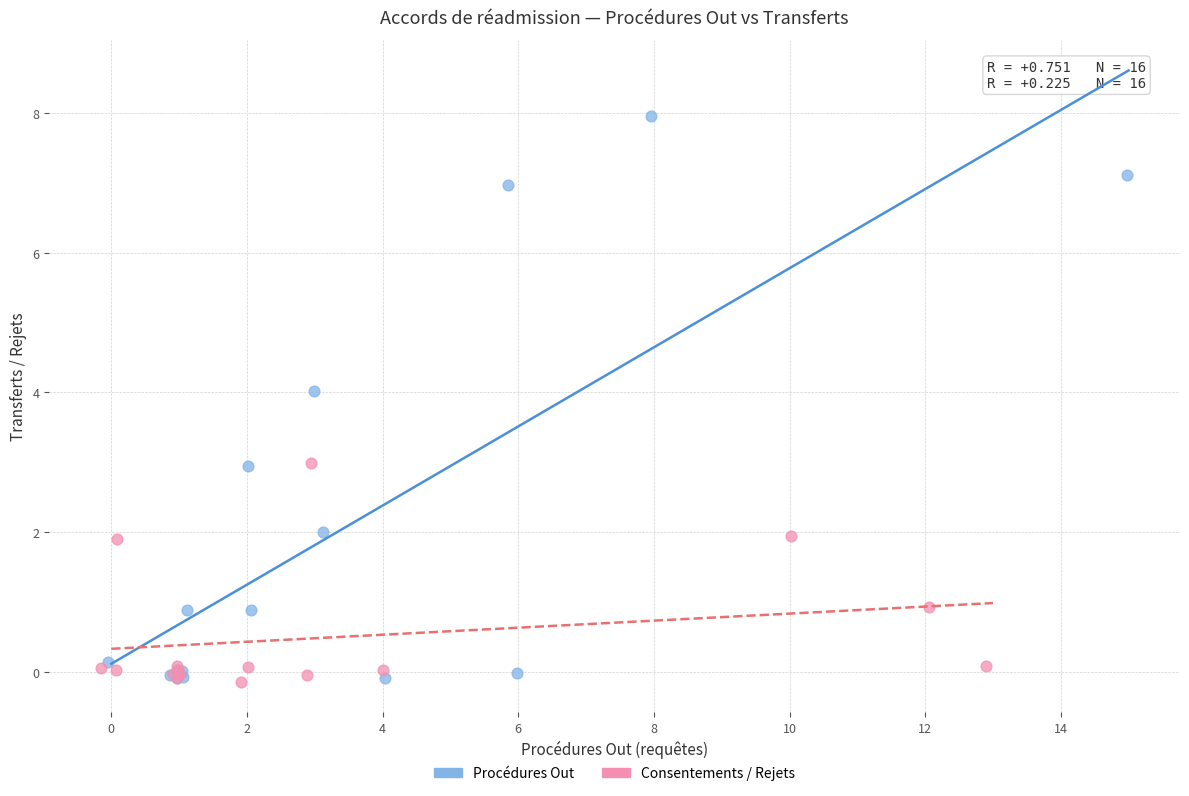

Which series reaches the maximum Y coordinate?

Procédures Out